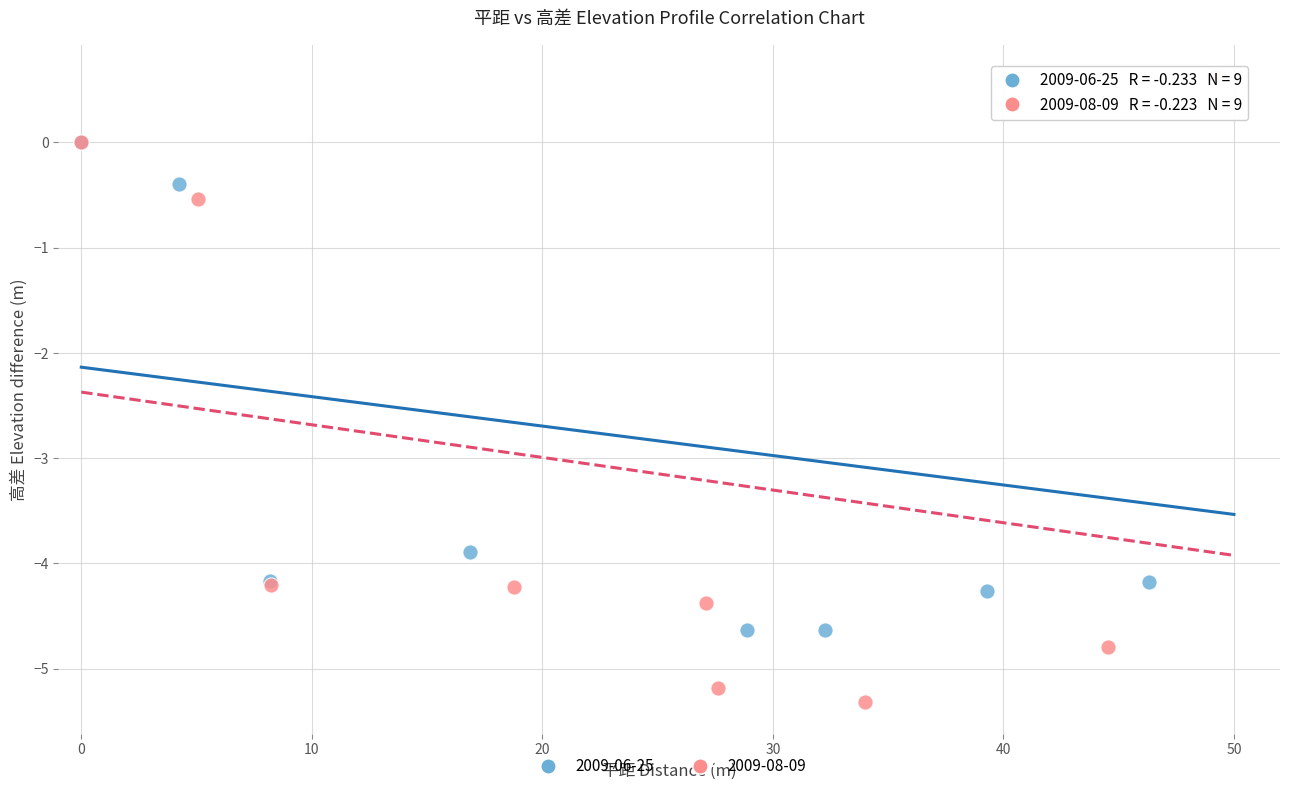

Which series reaches the minimum Y coordinate?

2009-08-09